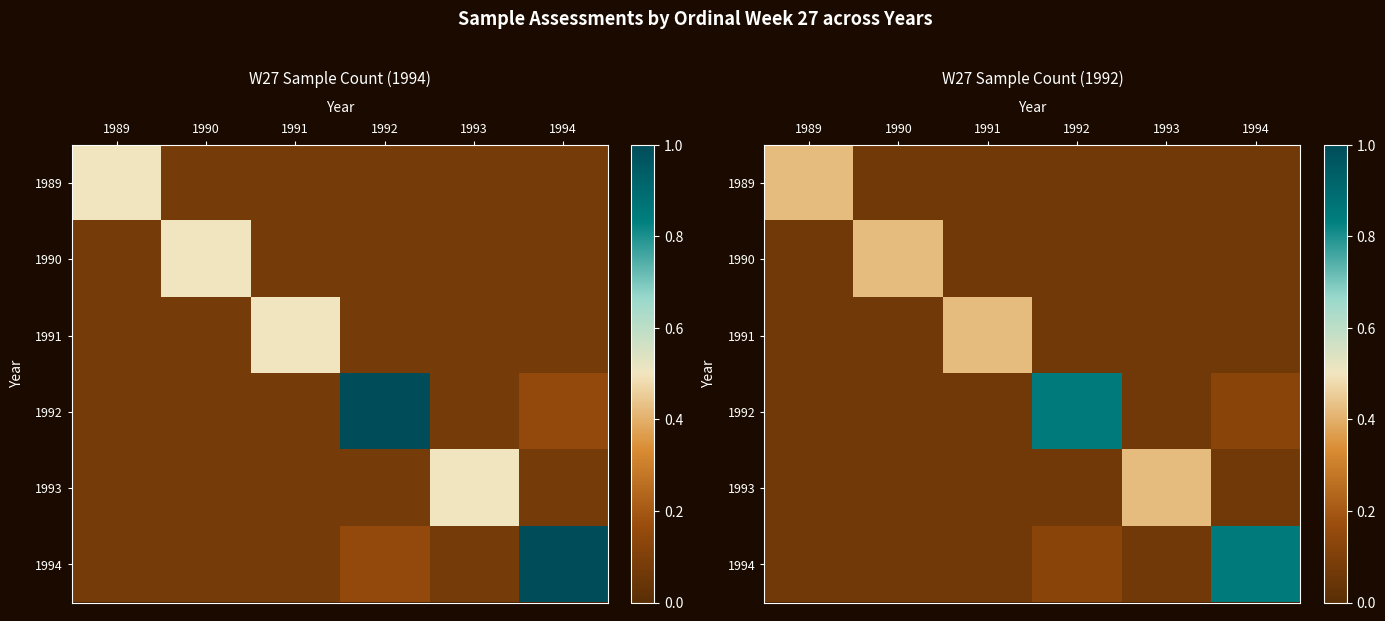

True or false: 1990 has a value of 0.1 at 1993.

True